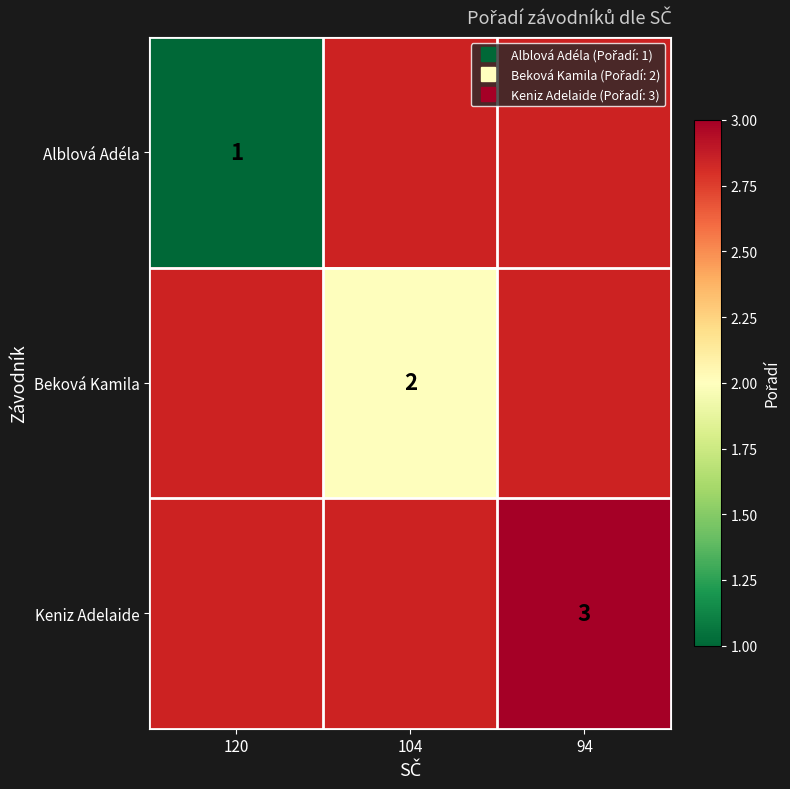

Rank the series by their average value, from highest to lowest.

Alblová Adéla, Beková Kamila, Keniz Adelaide